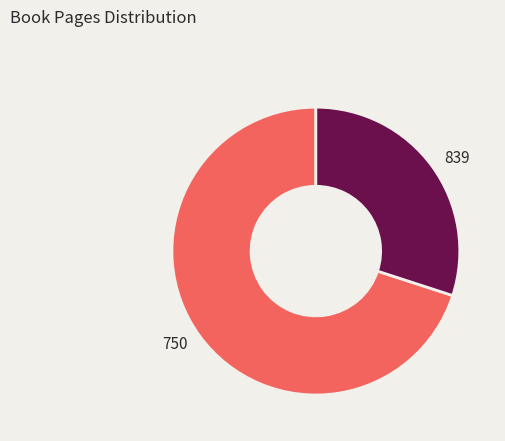

Does 839 represent more than half of the total?

No